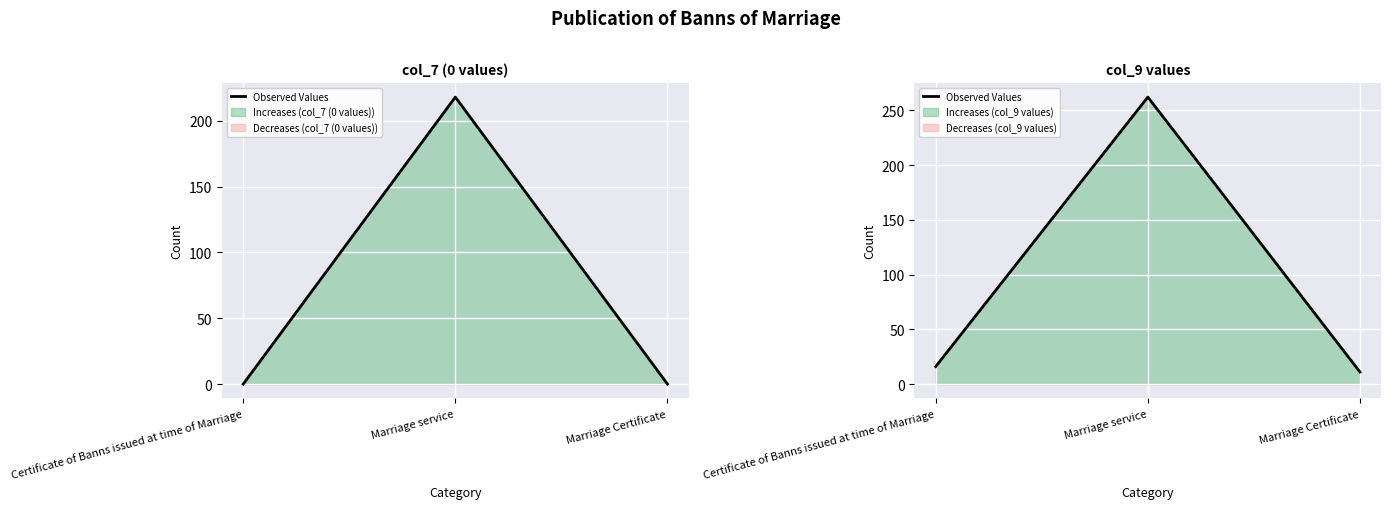

Reading right to left, transcribe all the data shown in this chart.

Marriage Certificate=11	Marriage service=262	Certificate of Banns issued at time of Marriage=16